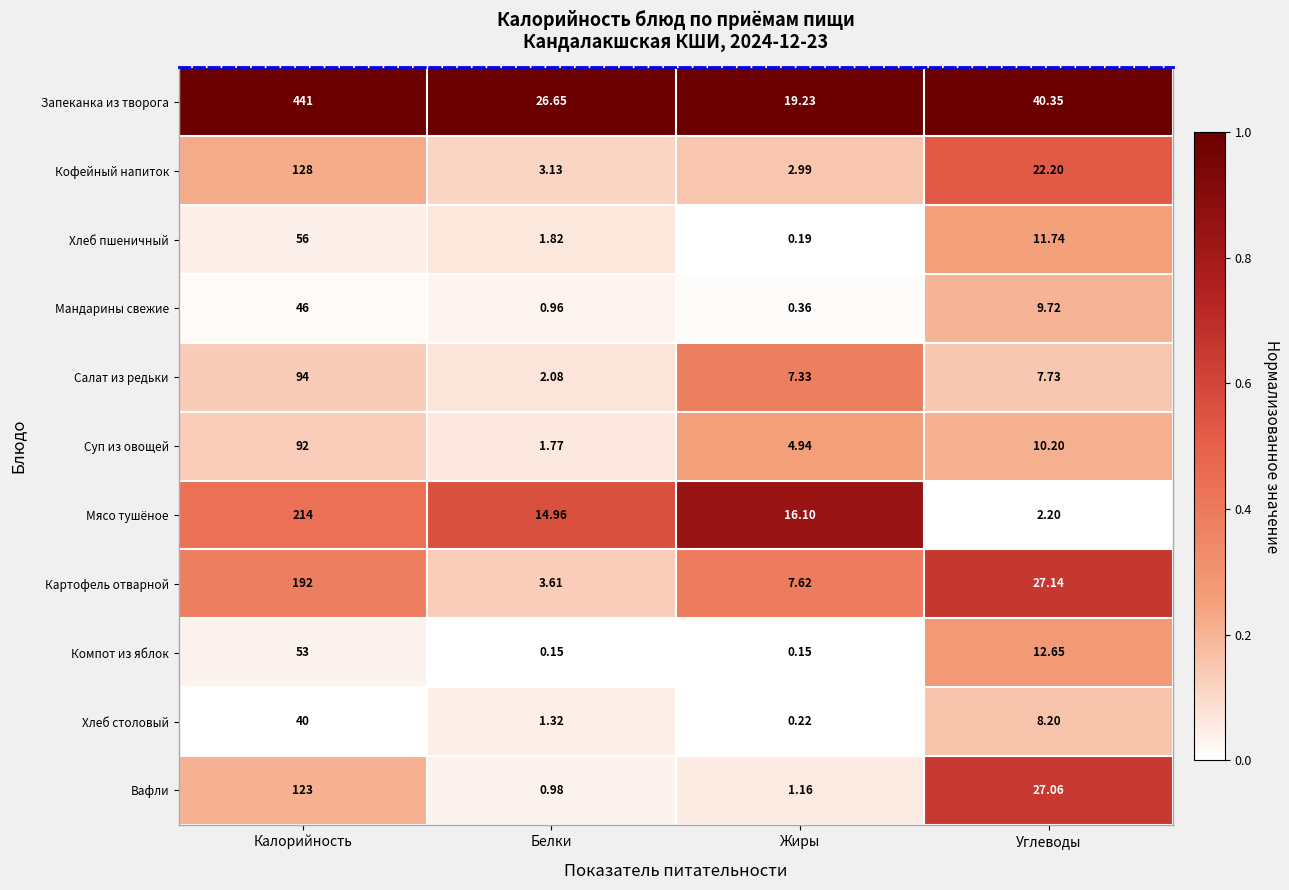

Which category has the highest value across all series?

Калорийность